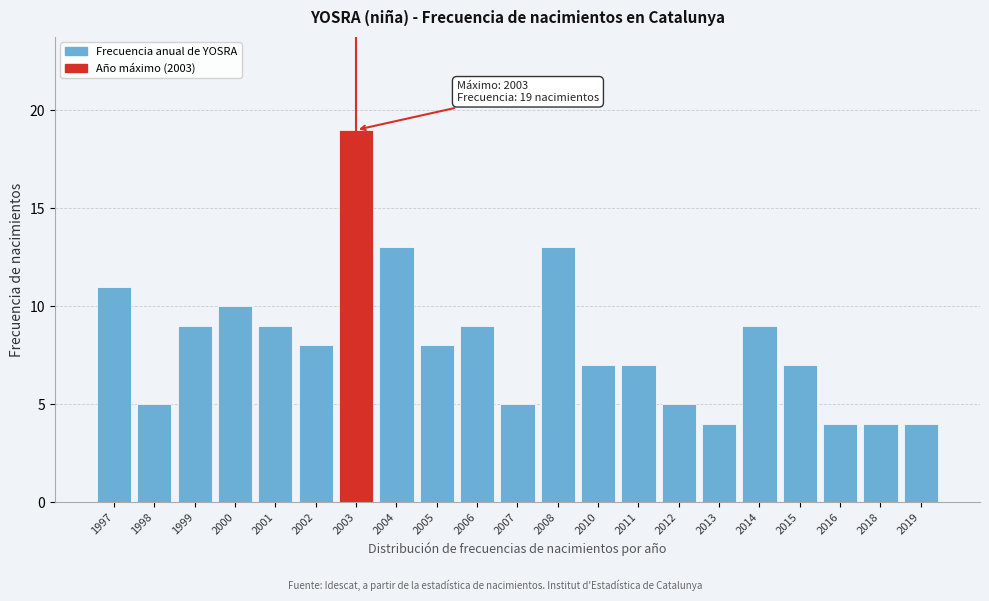

Reading left to right, list all the values displayed in this chart.

11	5	9	10	9	8	19	13	8	9	5	13	7	7	5	4	9	7	4	4	4